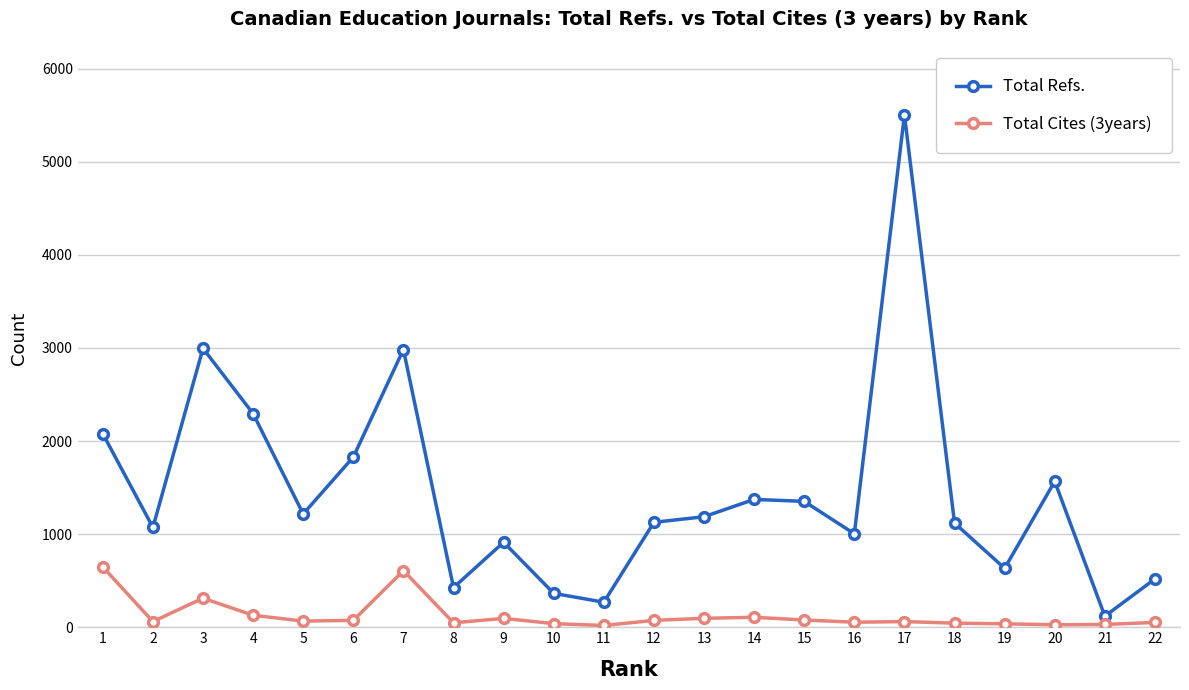

What is the value of the Total Refs. point at the 2nd from the left?

1072